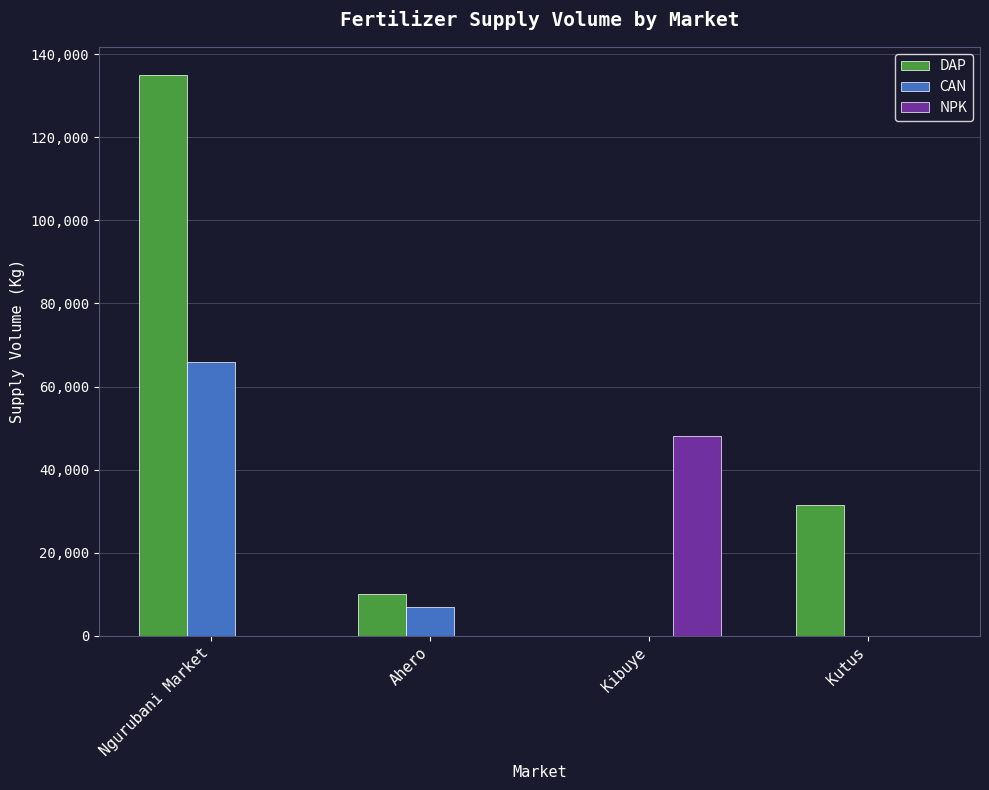

What is the spread (max minus min) of values at Ngurubani Market?

135000